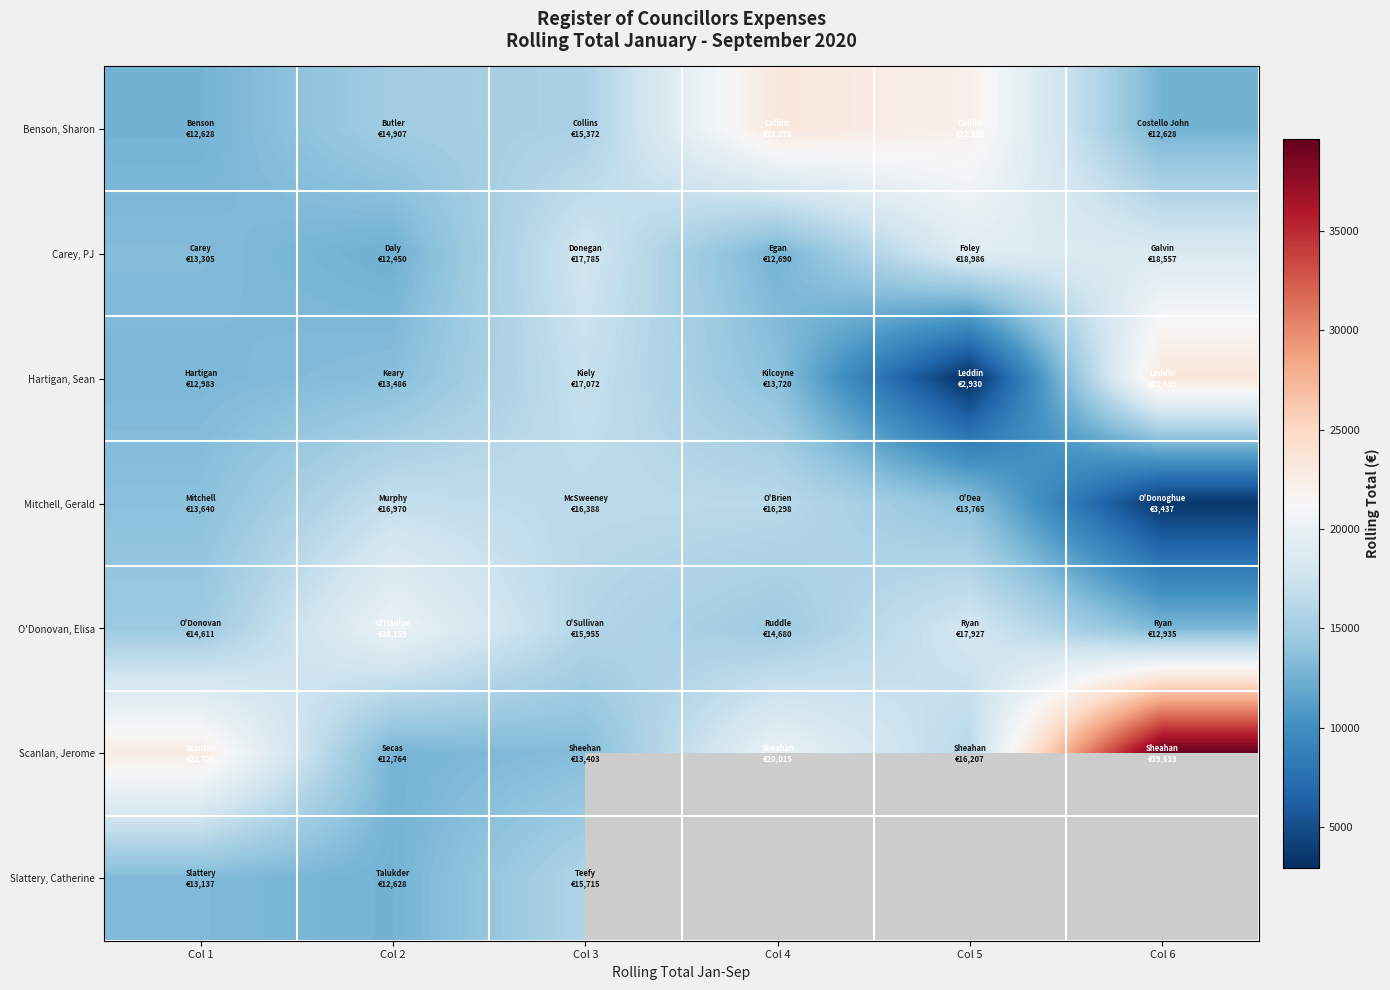

What is the difference between the highest and lowest values at Col 3?

4382.1